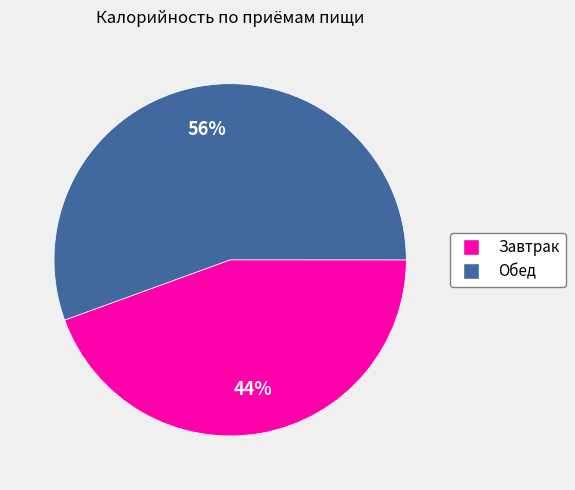

Combined, do Завтрак and Обед account for over 50%?

Yes